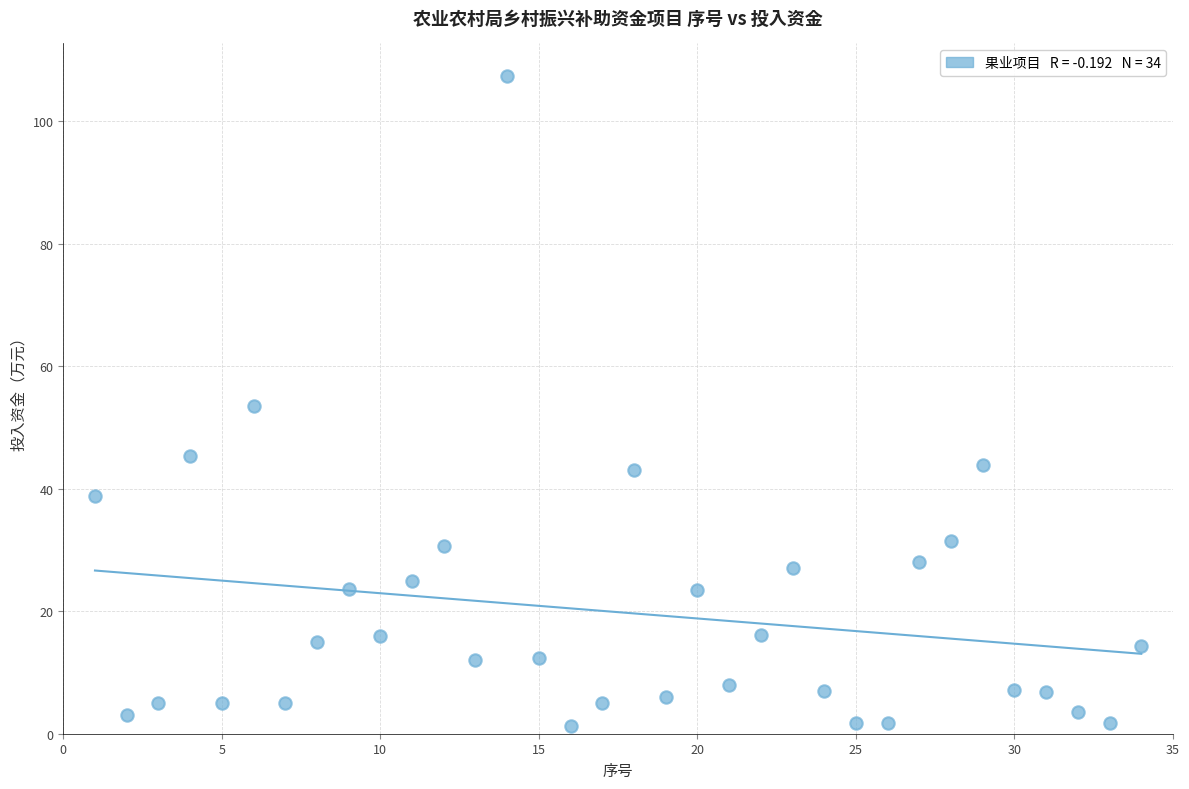

What is the range of Y values (max minus min)?

106.2